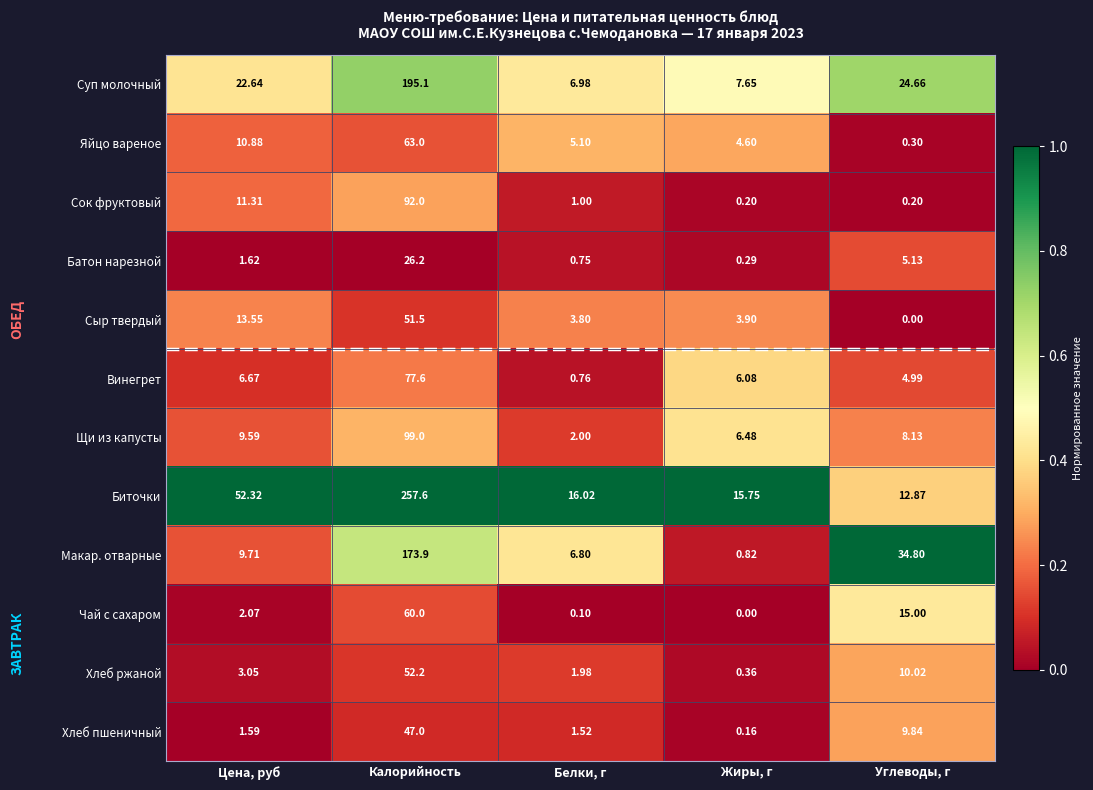

Which series changed the most between Цена, руб and Белки, г?

Биточки